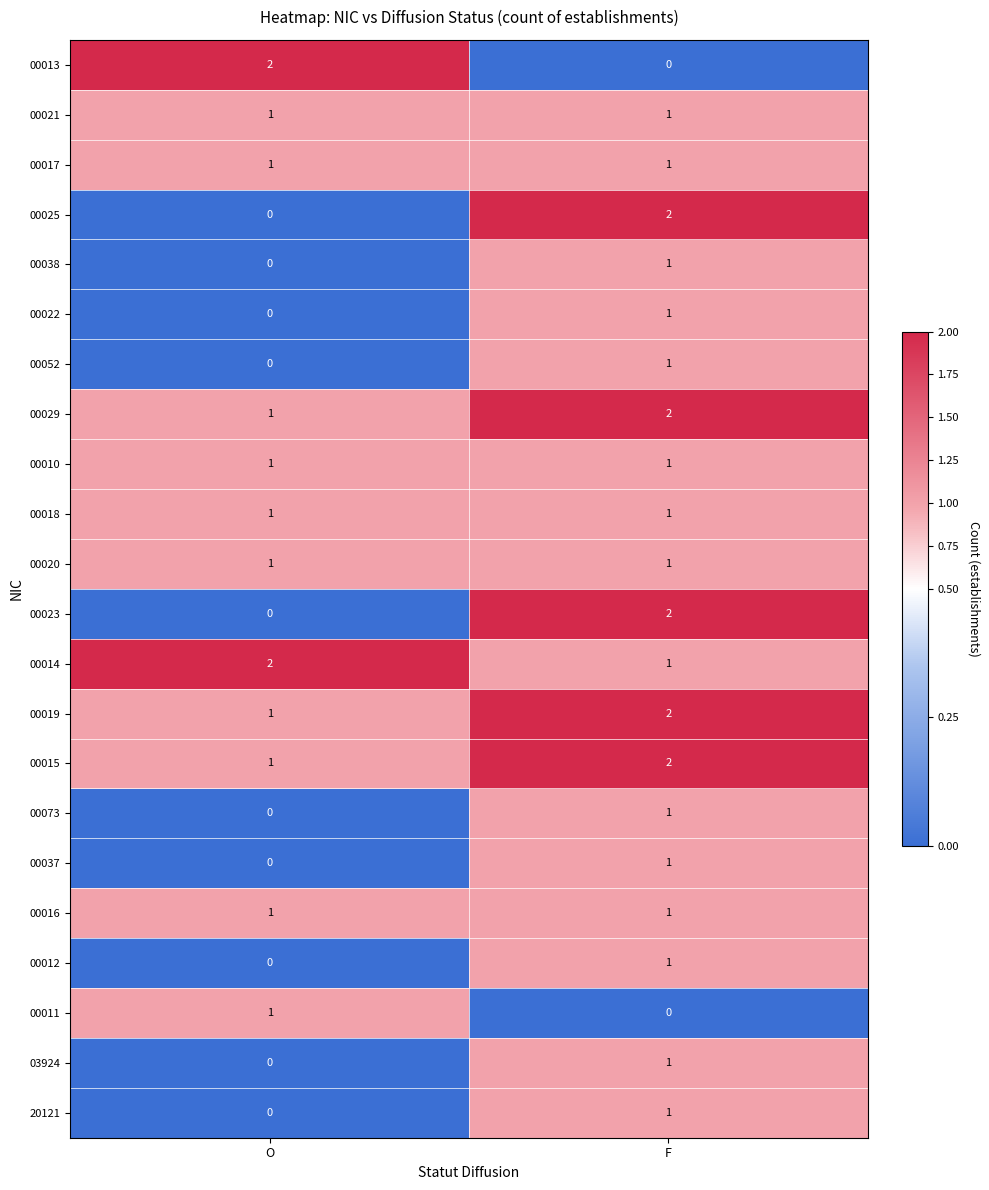

Where is 03924 nearest to the value 0?

O